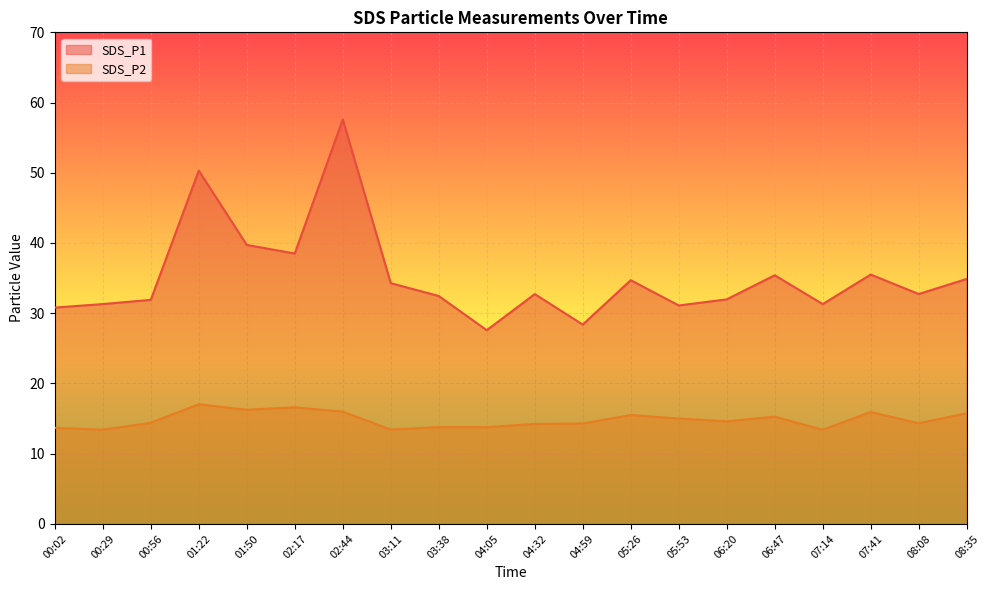

What is the sum of all SDS_P2 values?

296.6